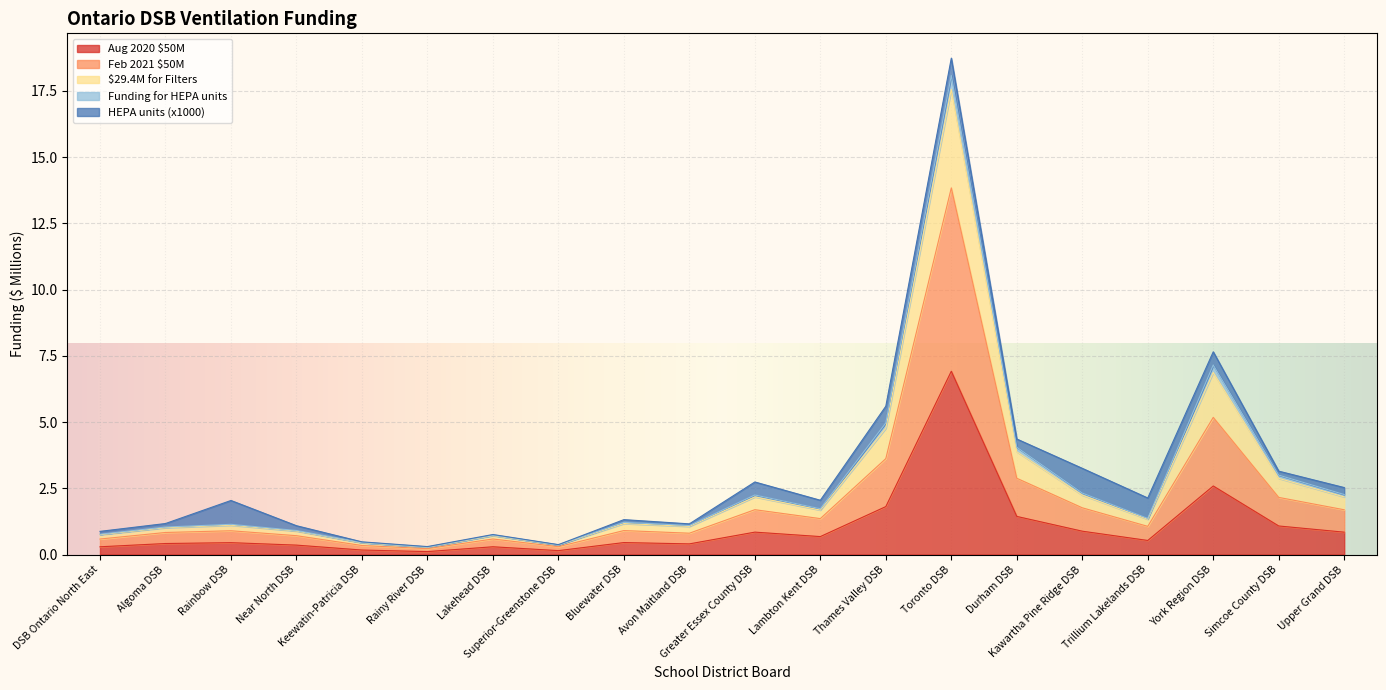

Between Lakehead DSB and Thames Valley DSB, which is larger?

Thames Valley DSB